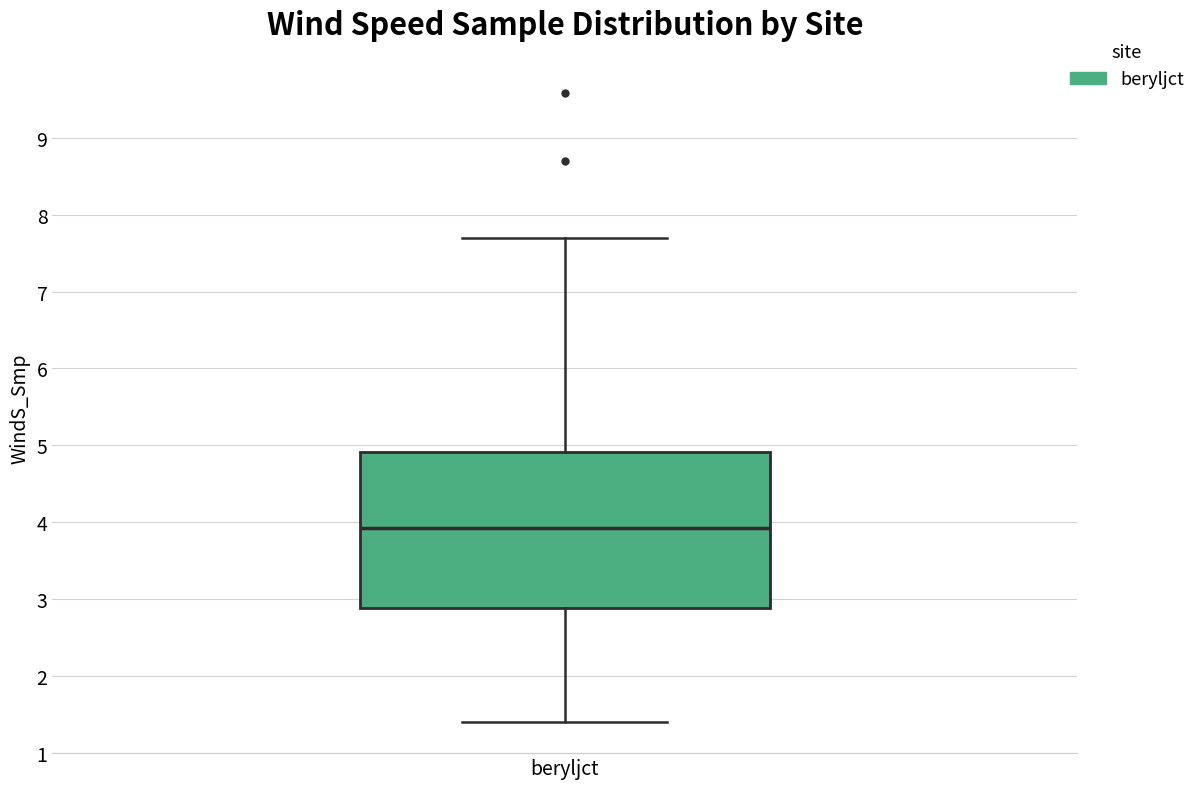

Read this box plot against the y-axis: the position of the median line, the range covered by the box, and the ends of both whiskers. The values are not printed on the chart, so give them approximately, as read against the axis.

median 3.9, box 2.9 to 4.9, whiskers 1.4 to 7.7